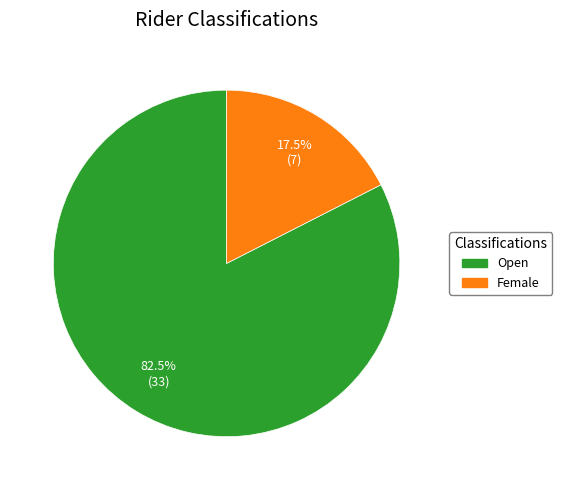

Approximately how many times larger is the value at Female compared to Open?

0.2